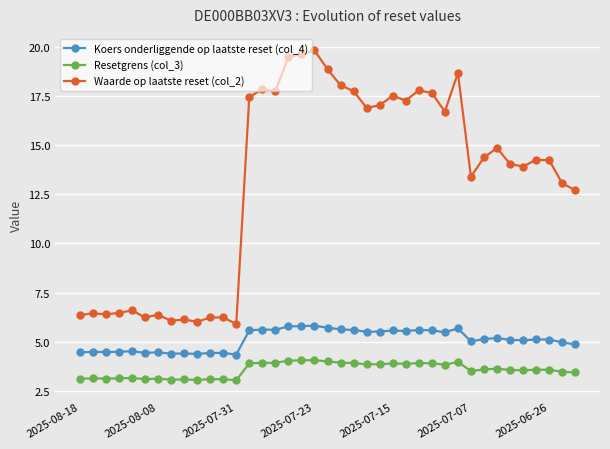

Which series has the widest spread of values?

Waarde op laatste reset (col_2)